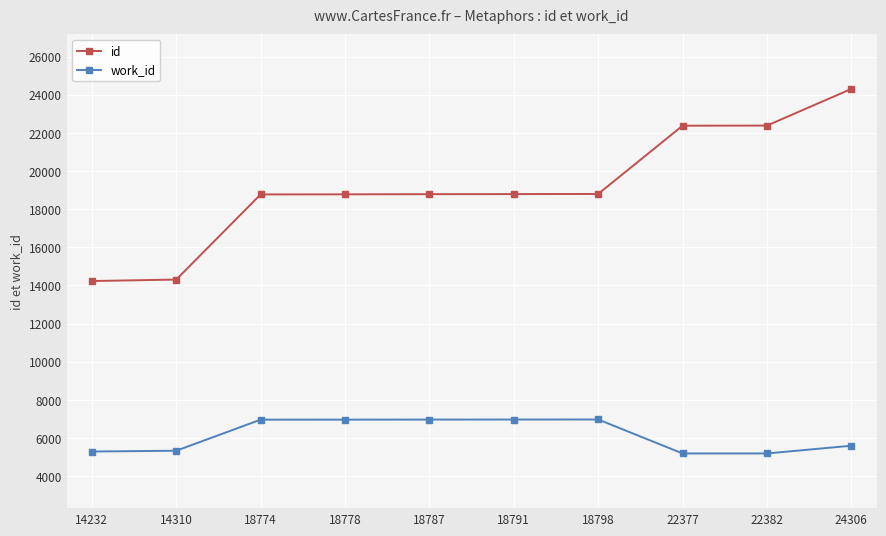

What is the total value across all series at 14310?

19645